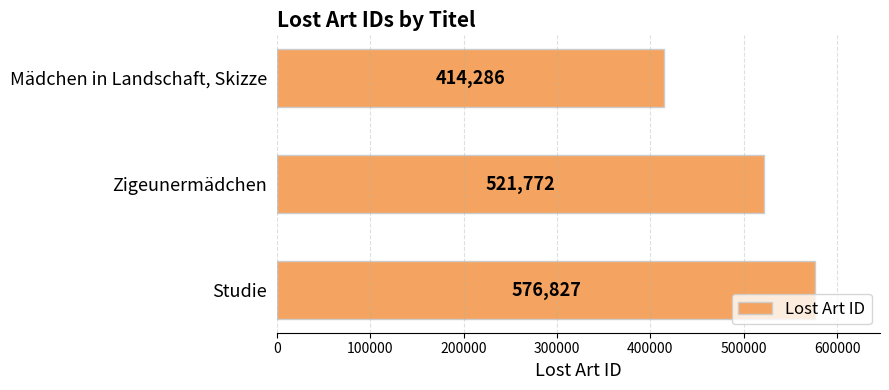

Which has a higher value, Studie or Zigeunermädchen?

Studie